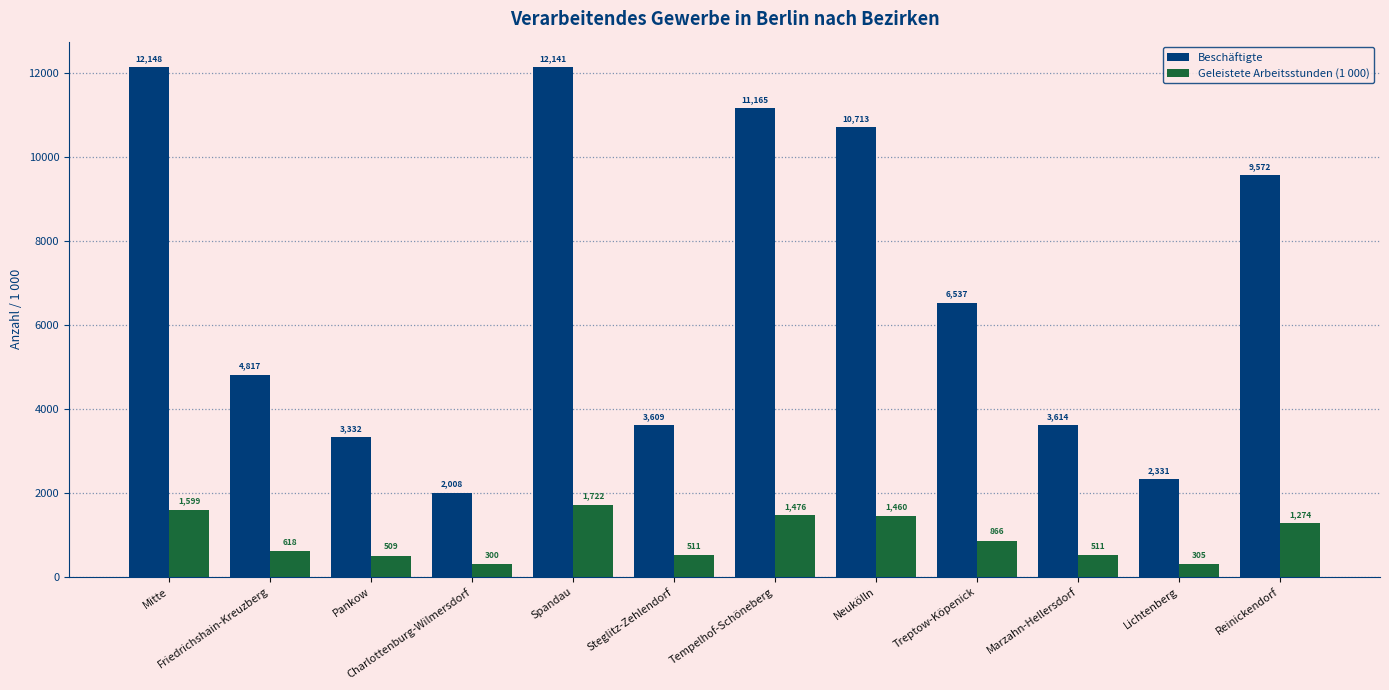

What are all the series names shown in the legend?

Beschäftigte, Geleistete Arbeitsstunden (1 000)